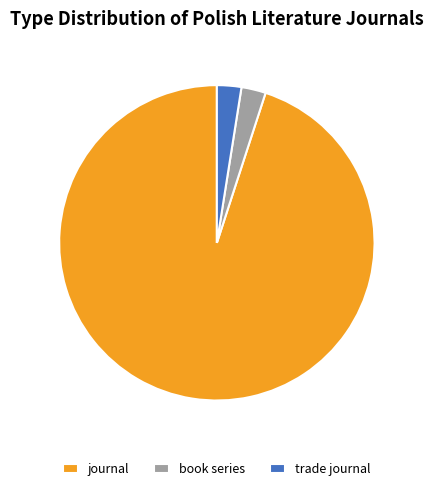

Which category has the biggest portion of the pie?

journal